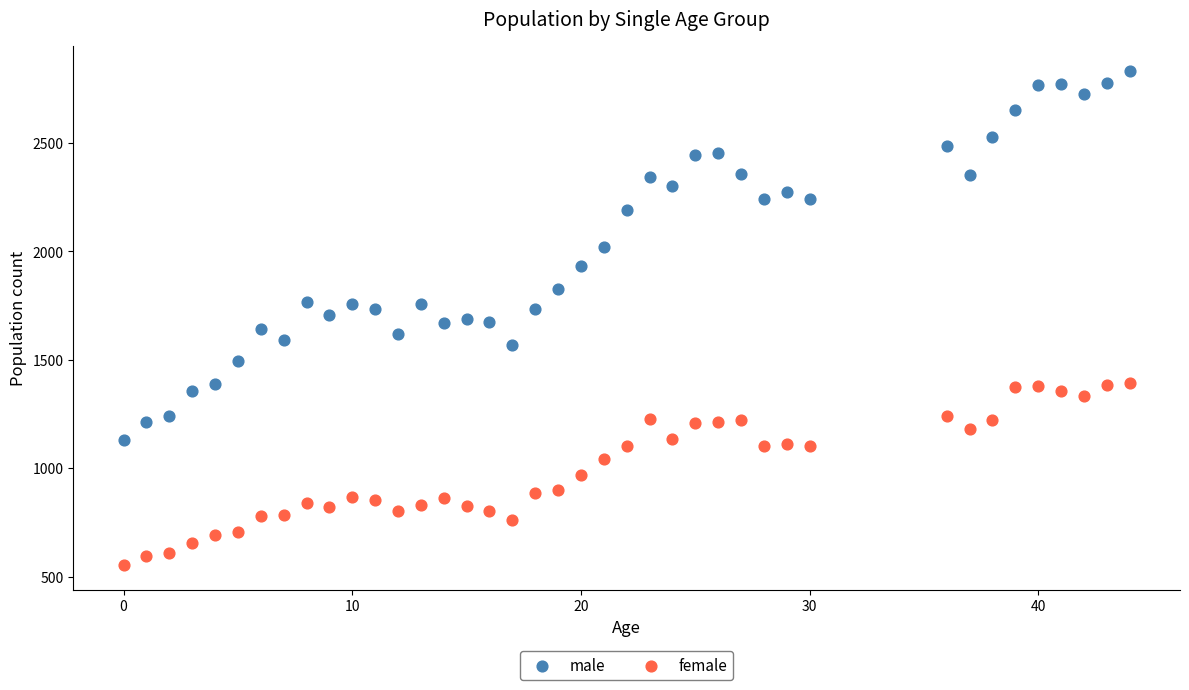

Which series reaches the minimum Y coordinate?

female